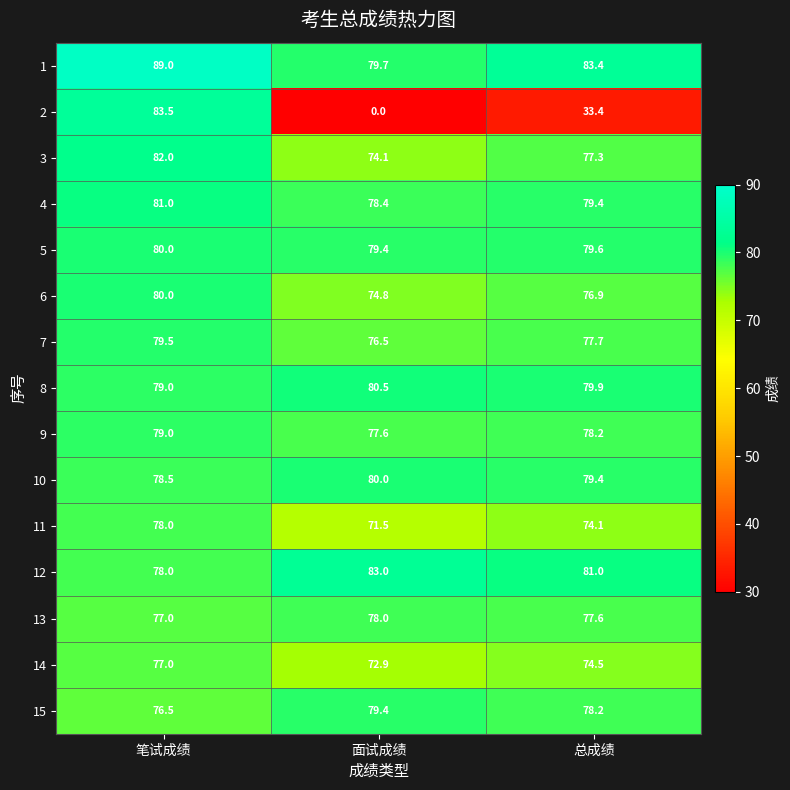

What is the total value across all series at 总成绩?

1130.6